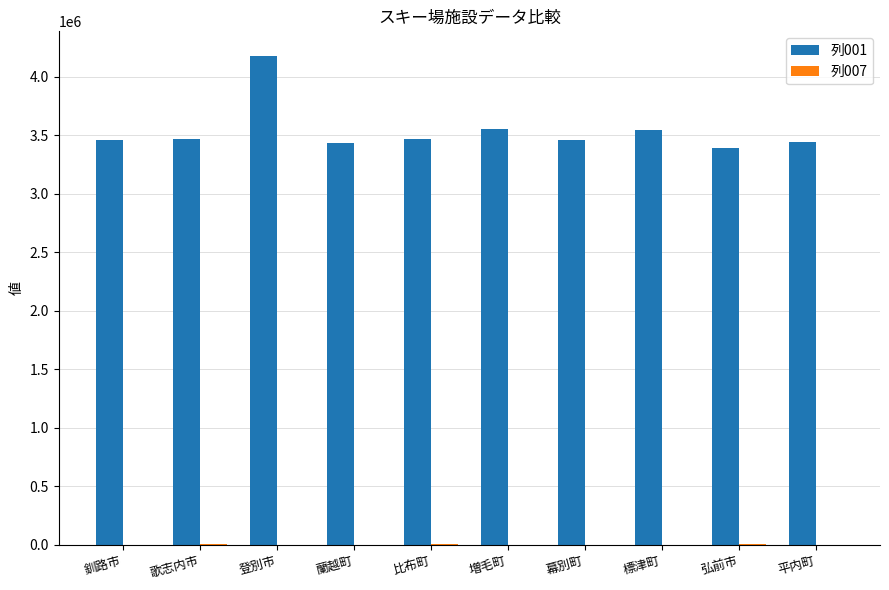

What is the maximum value shown in the chart?

4180901